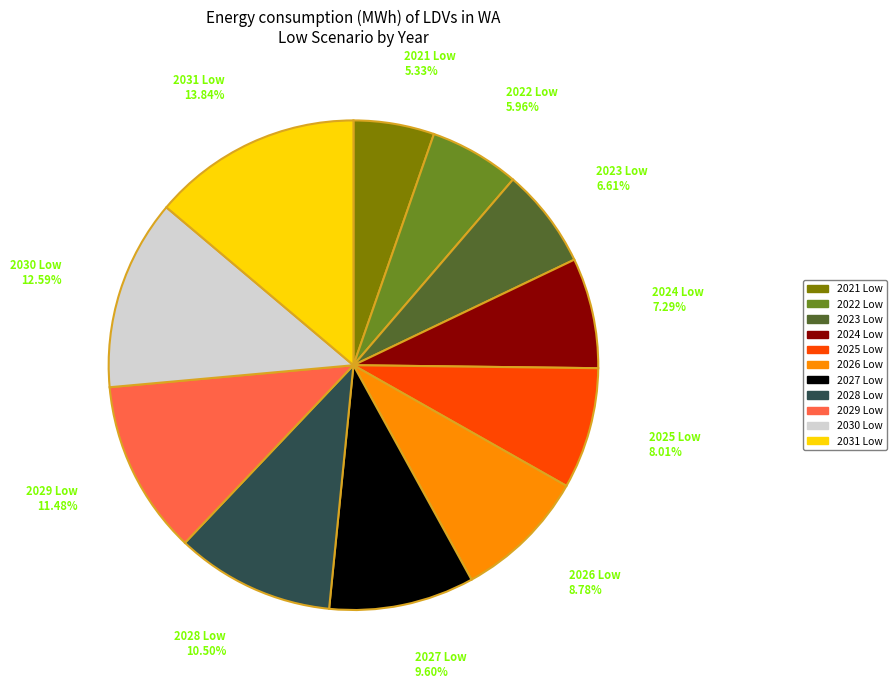

Is there any slice that represents more than half of the pie?

No